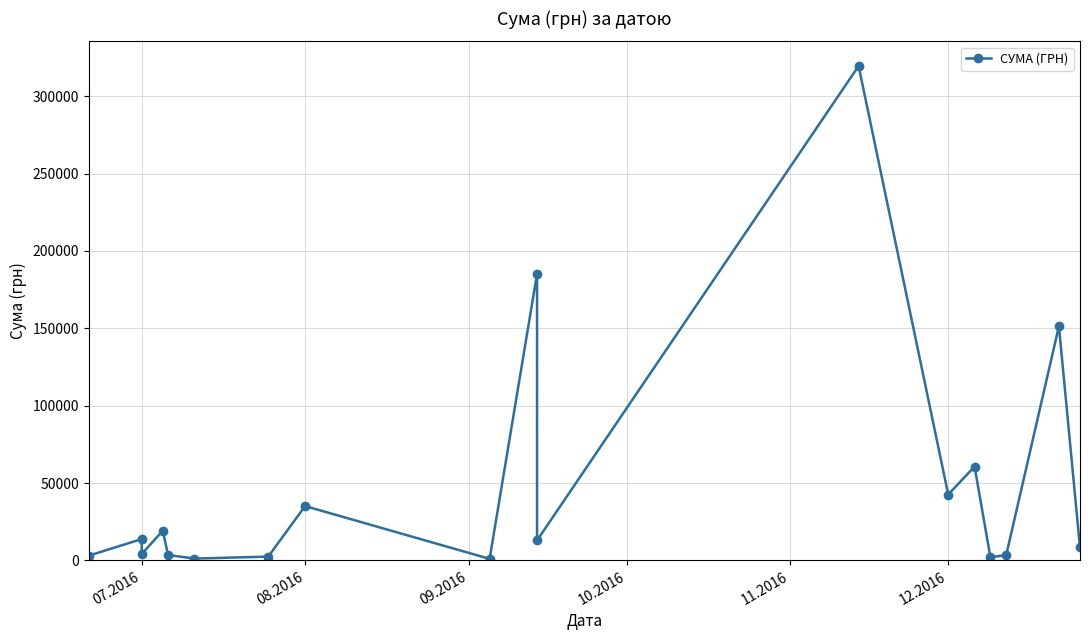

How many interior local valleys (lower than both neighbors) does the data have?

6